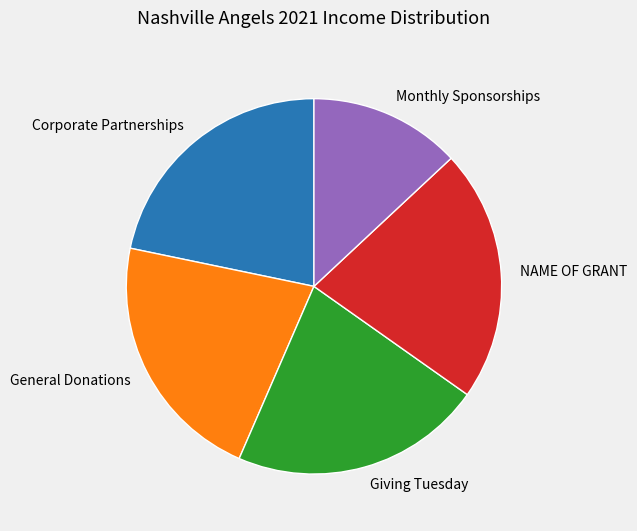

Count the number of slices in the pie.

5